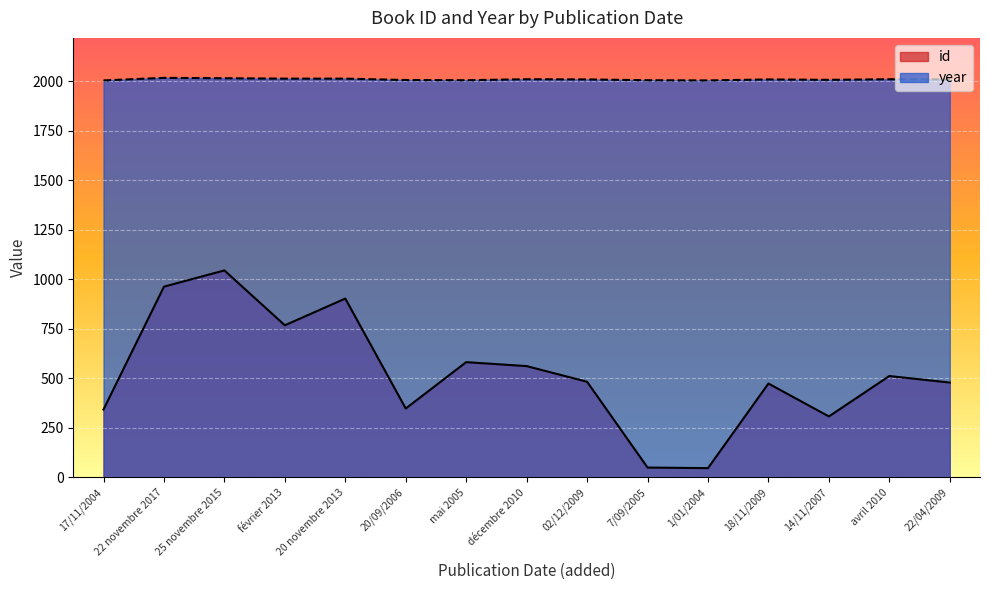

True or false: year has more than 1 interior local peaks.

True